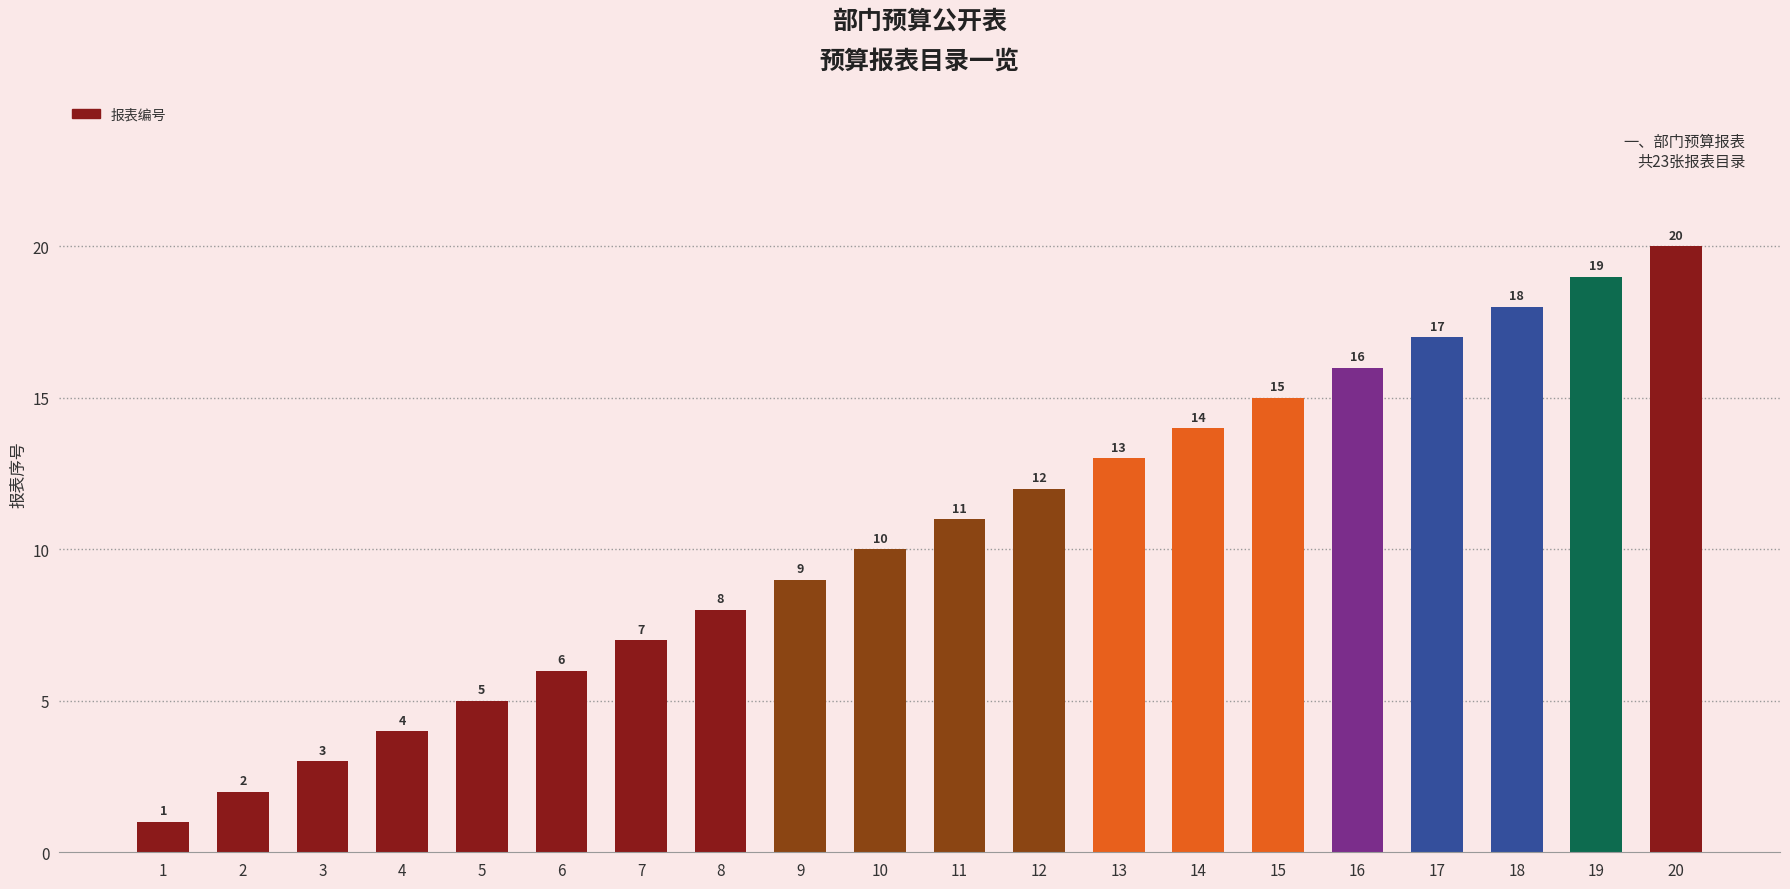

Reading left to right, transcribe all the data shown in this chart.

1=1	2=2	3=3	4=4	5=5	6=6	7=7	8=8	9=9	10=10	11=11	12=12	13=13	14=14	15=15	16=16	17=17	18=18	19=19	20=20